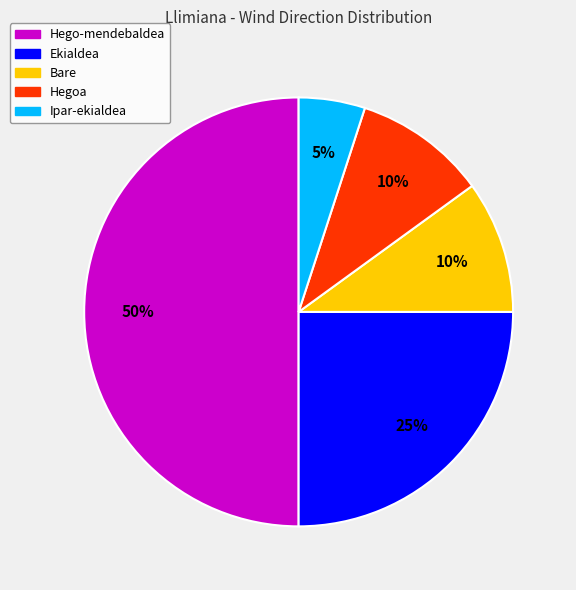

Is Bare the majority of the pie?

No